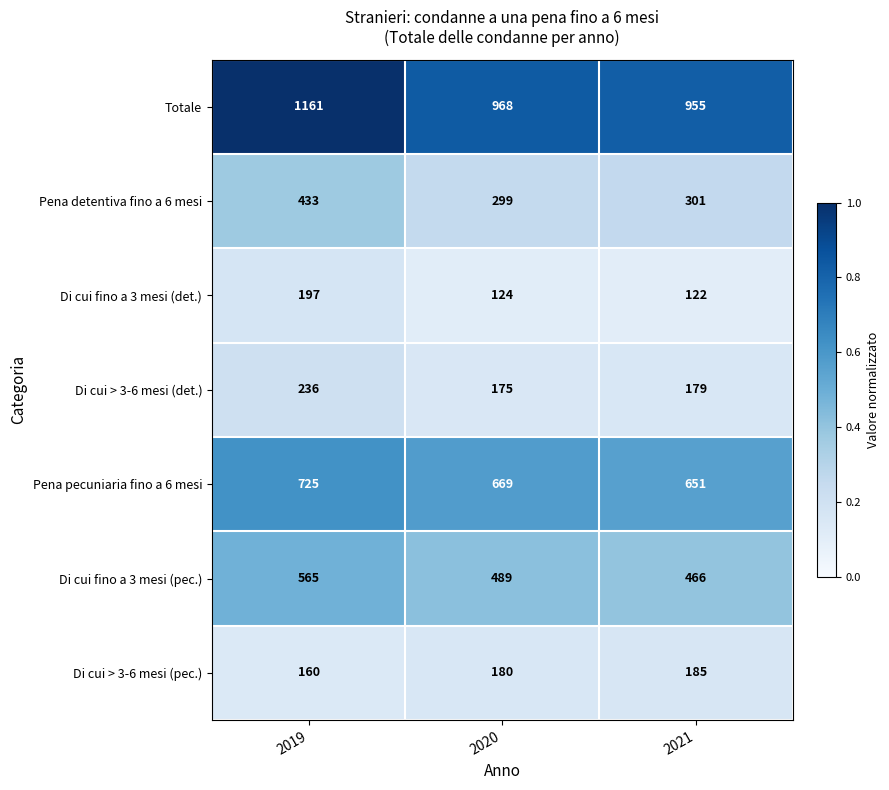

Rank the series at 2019 from lowest to highest value.

Di cui > 3-6 mesi (pec.), Di cui fino a 3 mesi (det.), Di cui > 3-6 mesi (det.), Pena detentiva fino a 6 mesi, Di cui fino a 3 mesi (pec.), Pena pecuniaria fino a 6 mesi, Totale